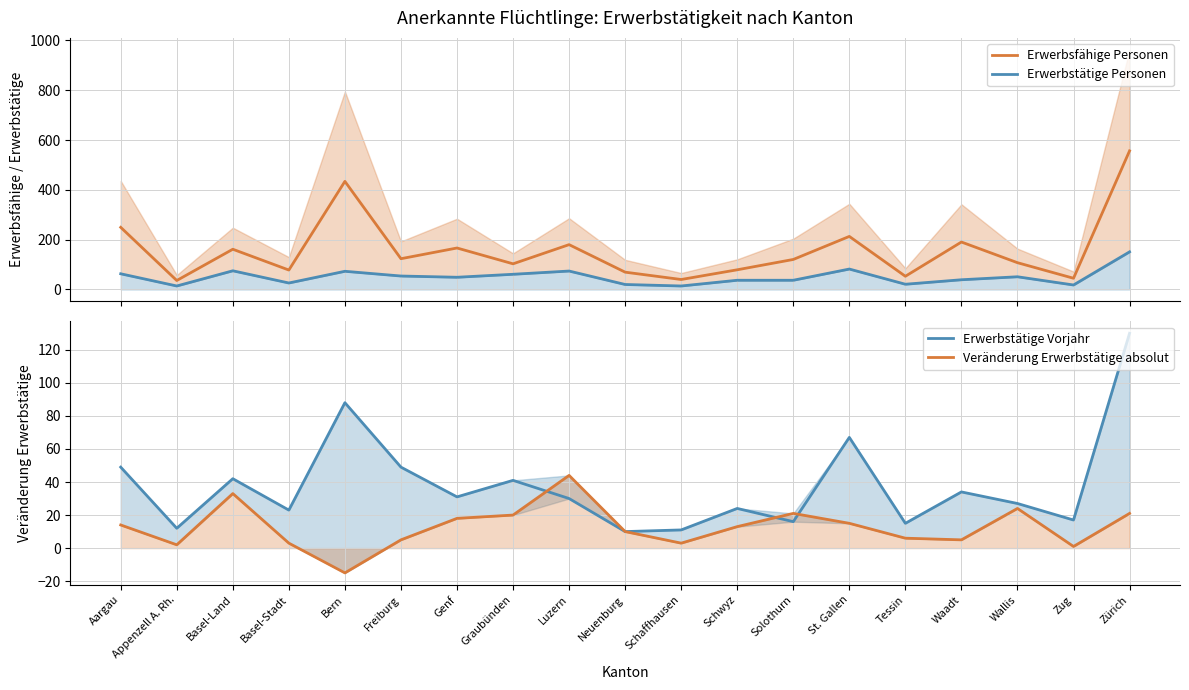

What is the difference between the highest and lowest values at Freiburg?

118.5